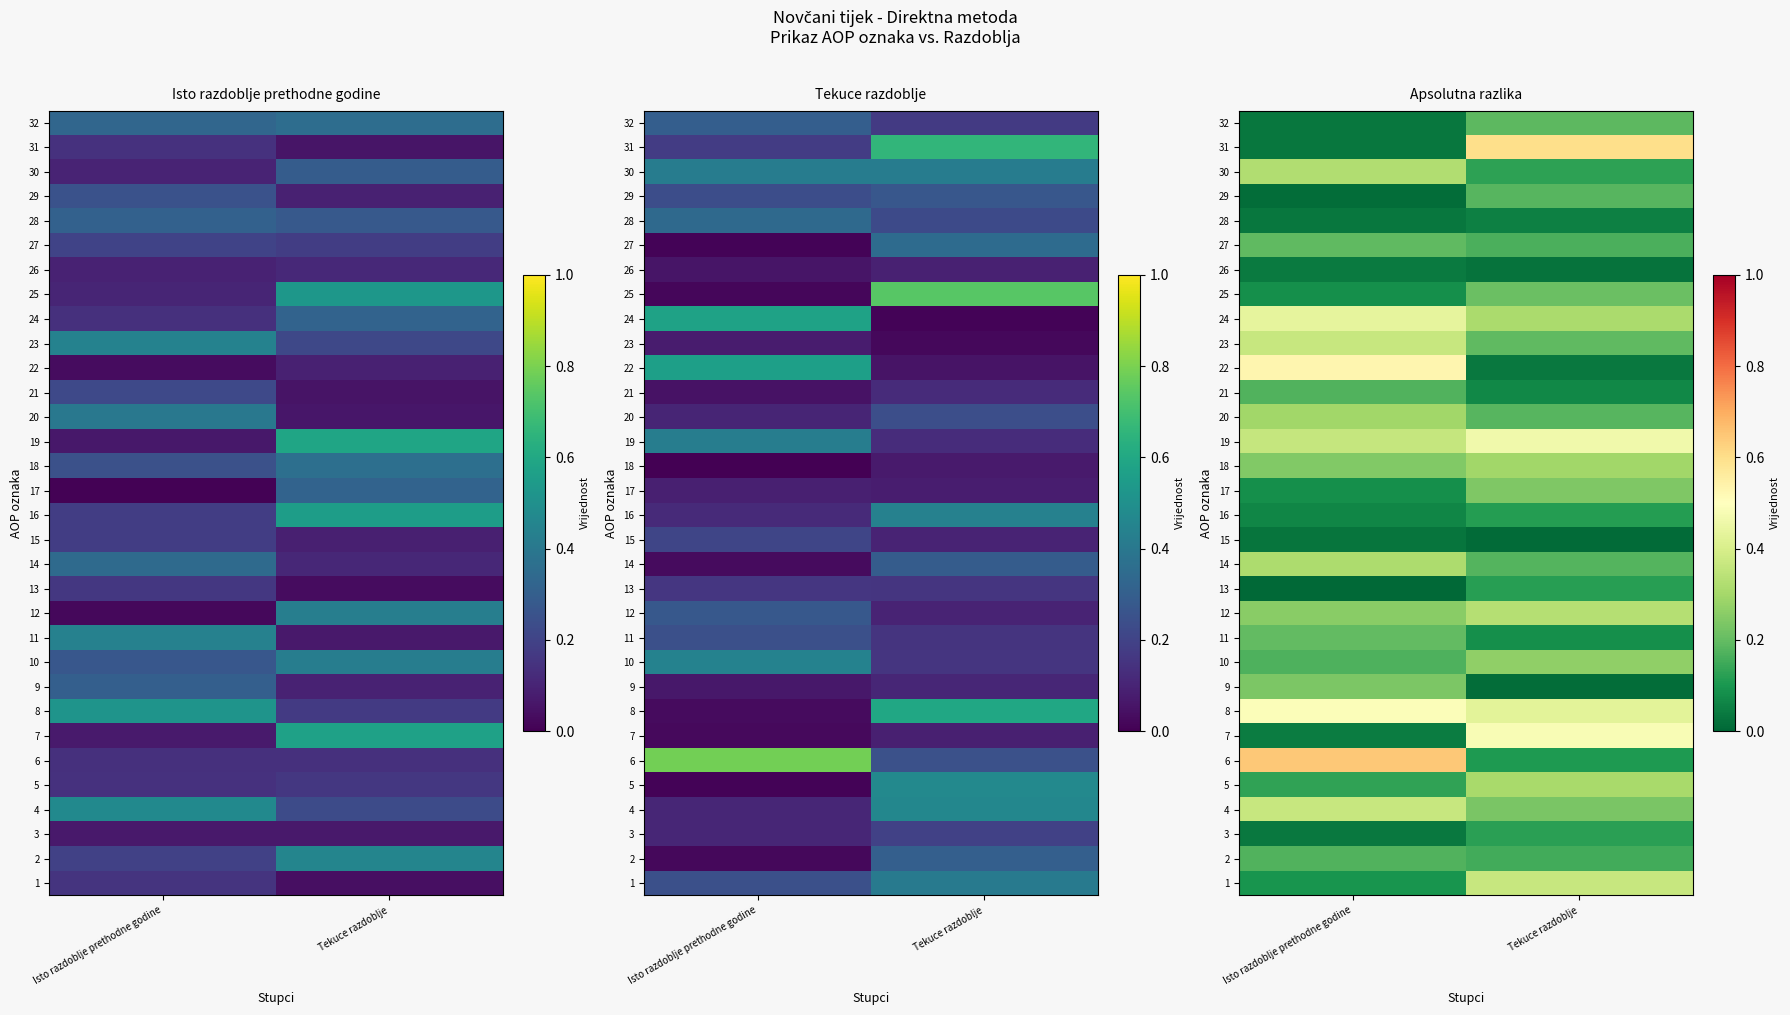

At how many categories does at least one series exceed 0?

2